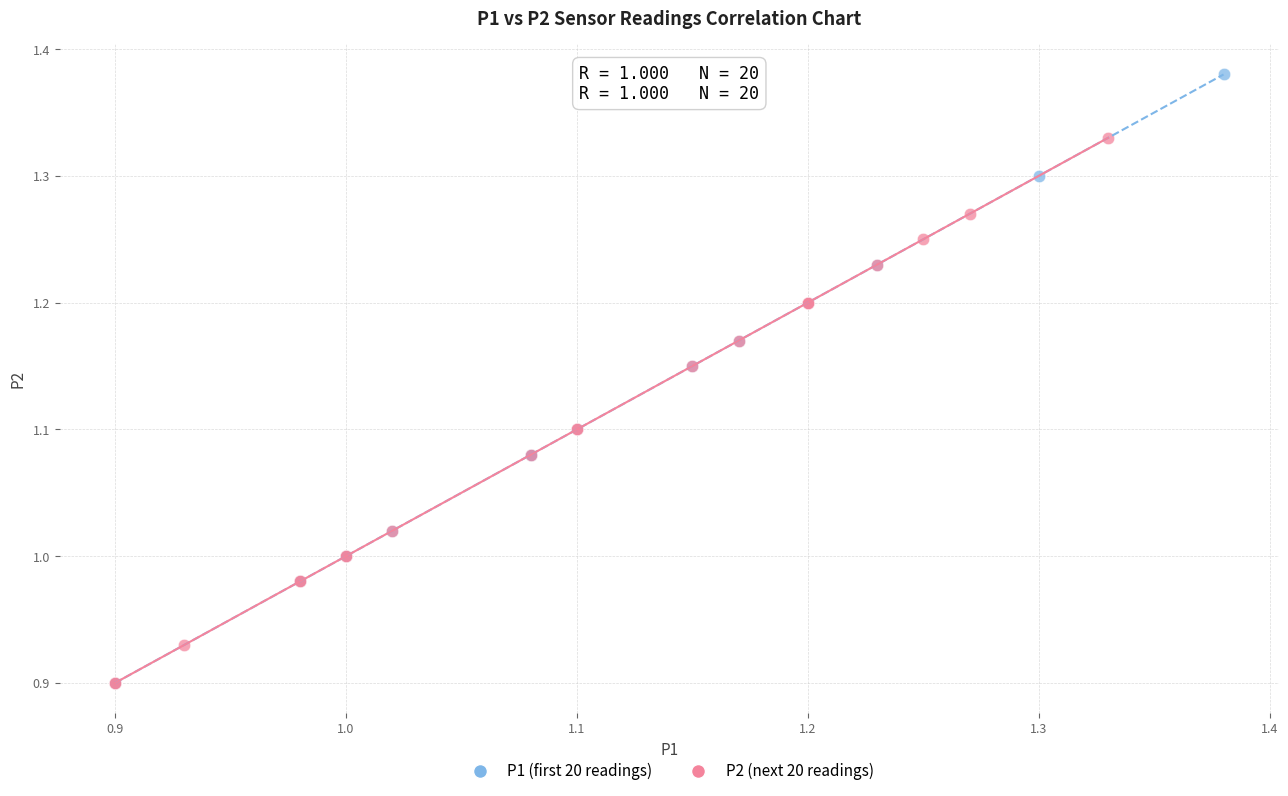

Which series reaches the maximum Y coordinate?

P1 (first 20 readings)